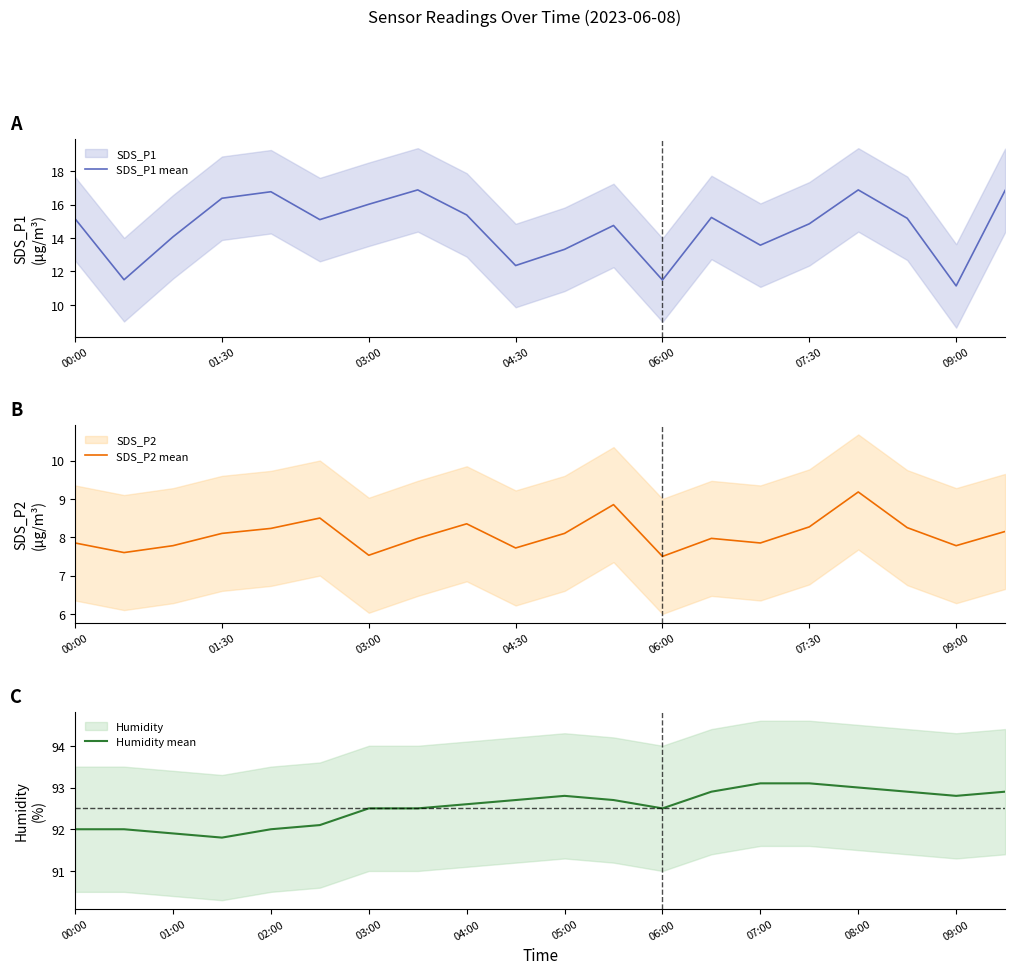

In Humidity mean, how many points are higher than both neighbors (excluding endpoints)?

1